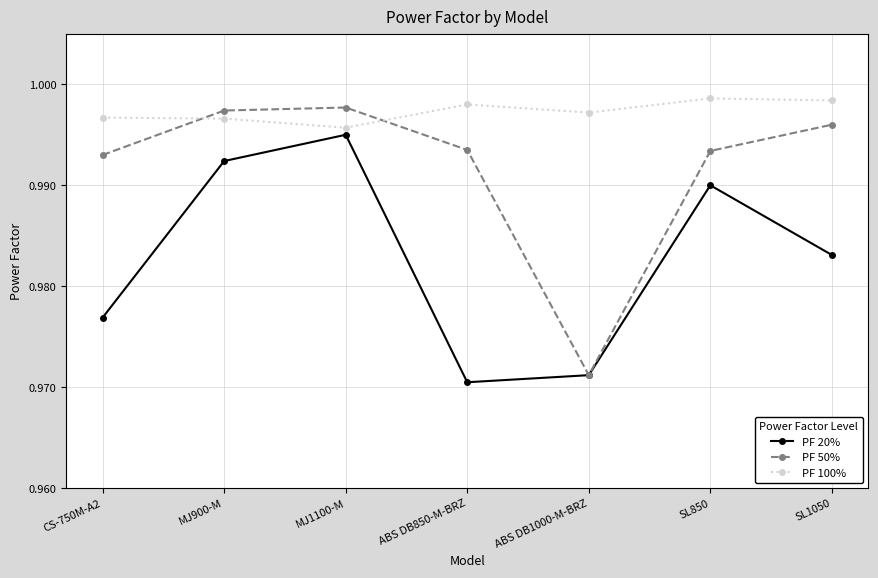

Where is the first local minimum for PF 20%?

ABS DB850-M-BRZ